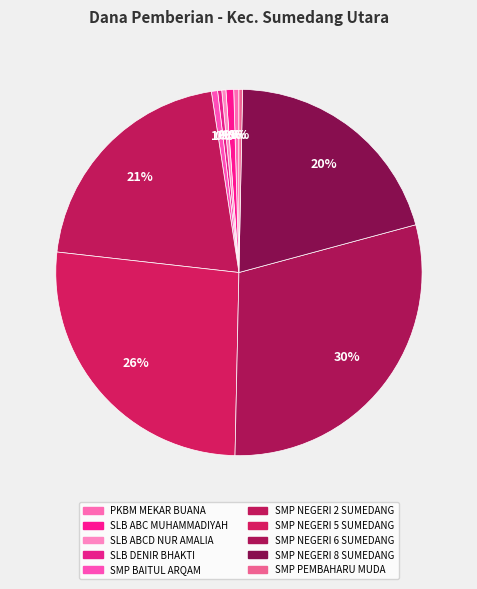

How many segments does this pie chart have?

10